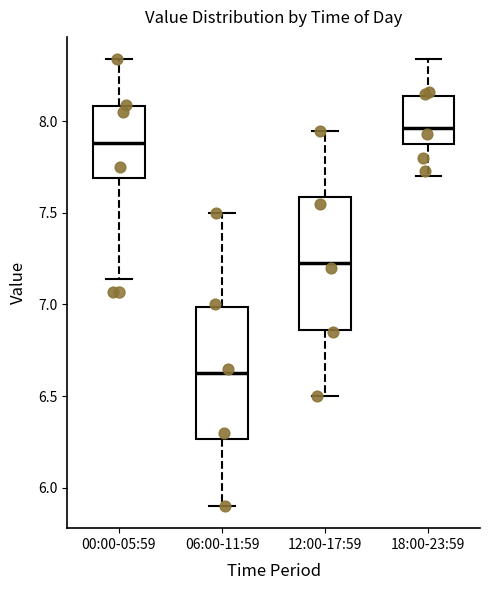

Which box has the highest median line?

18:00-23:59